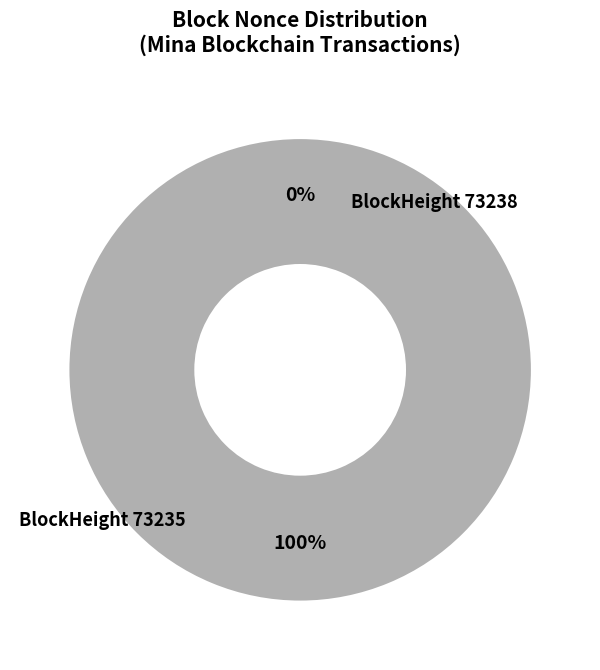

What portion of the pie excludes 73238?

100.0%